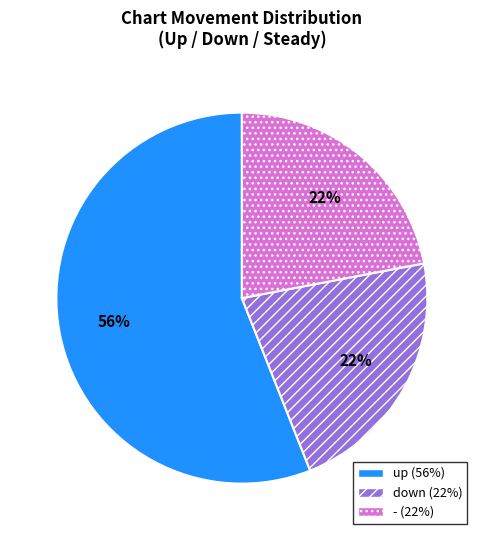

Between up and -, which is larger?

up